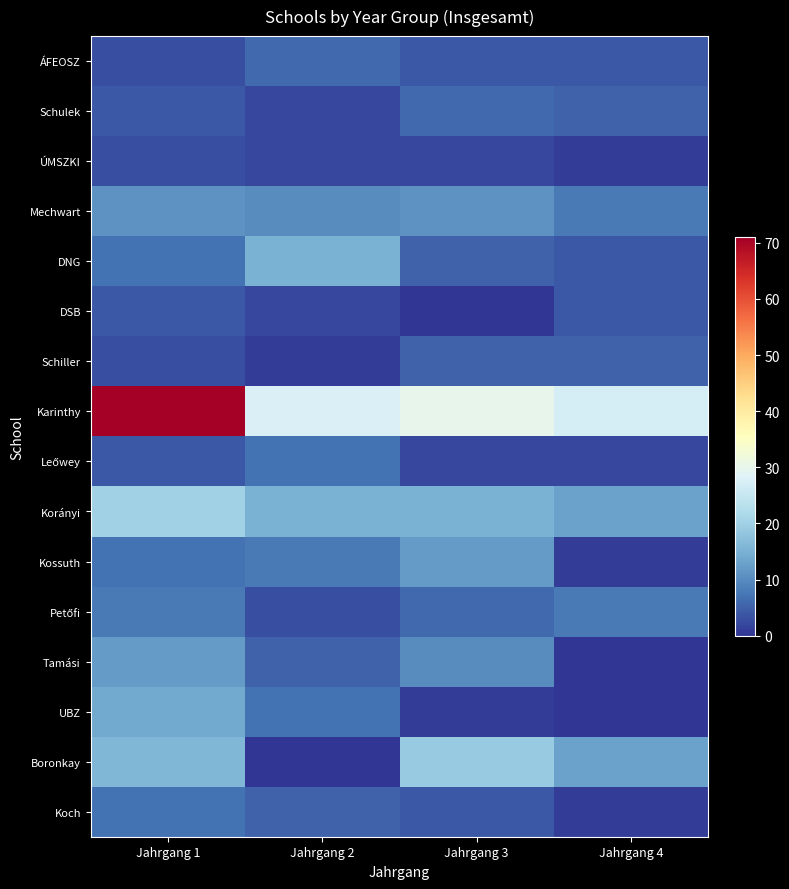

Which series has the largest total across all categories?

Karinthy